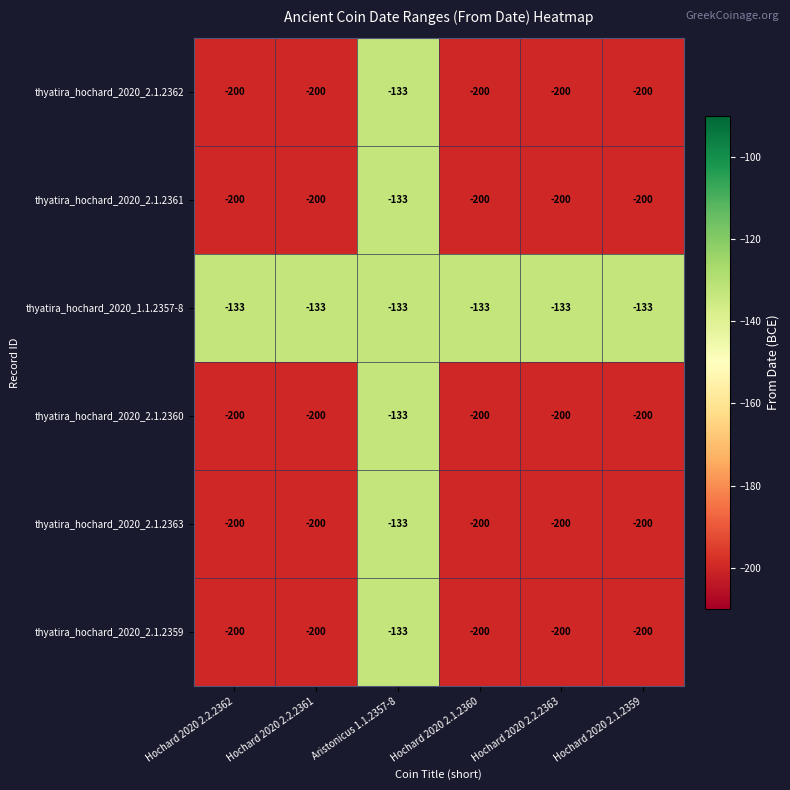

What is the average value of the thyatira_hochard_2020_2.1.2359 series?

-189